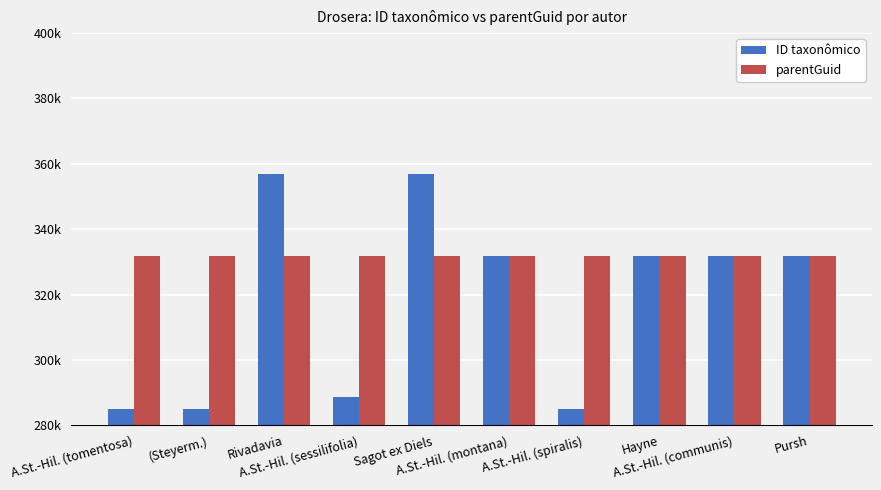

Does the chart contain stacked bars?

No